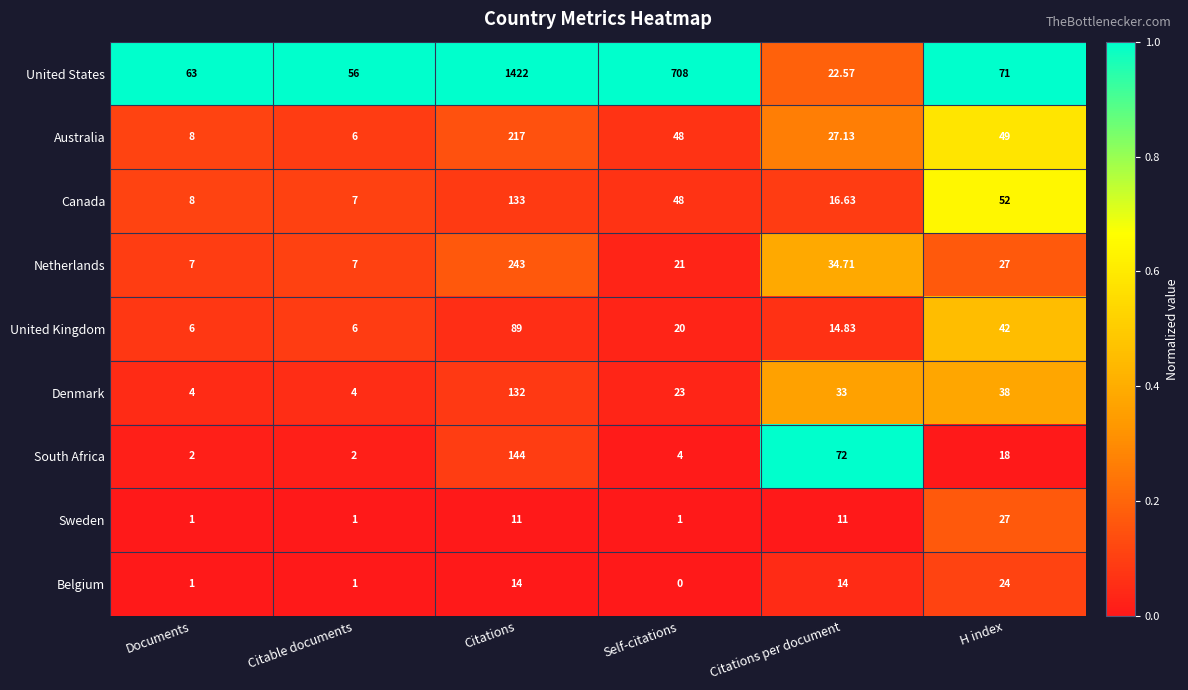

At which label is Canada closest to 70?

H index